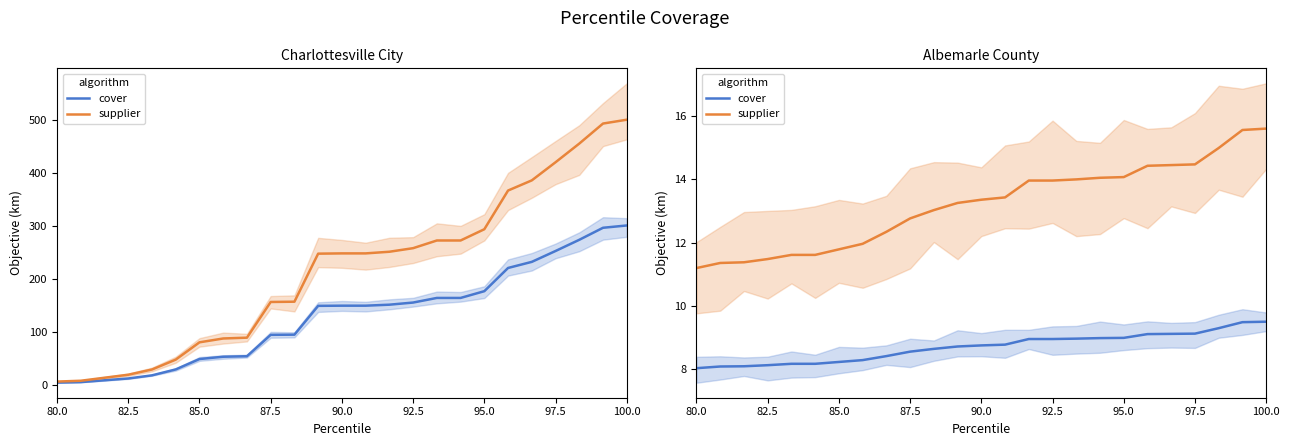

What is the spread (max minus min) of values at 80.0?

3.2